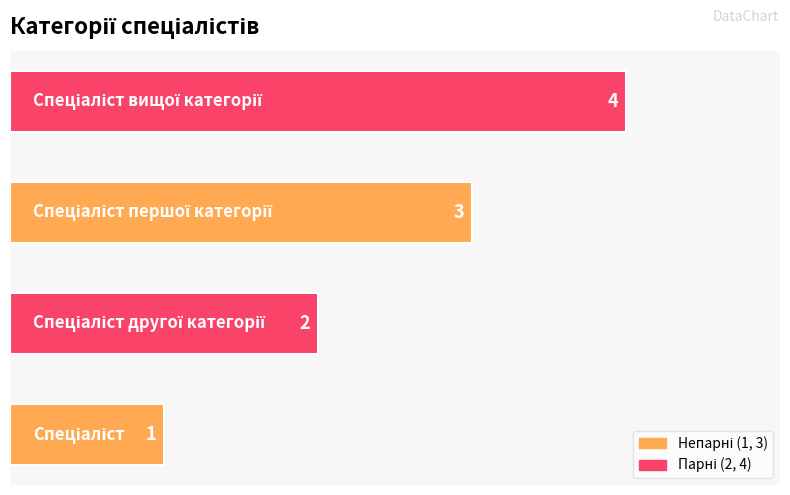

What is the difference between the maximum and minimum values?

3